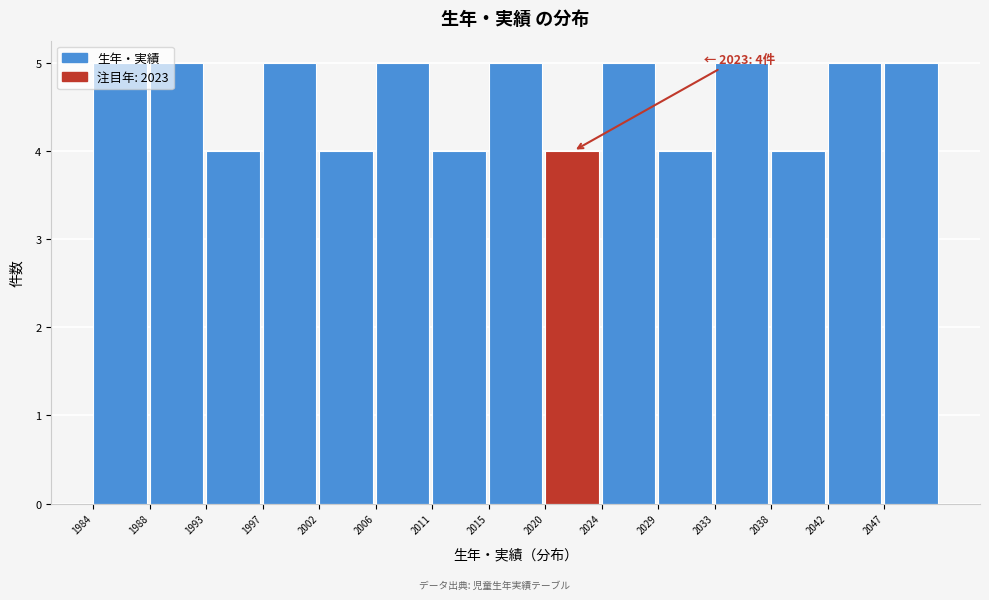

What is the value of the 7th bar from the left?

4